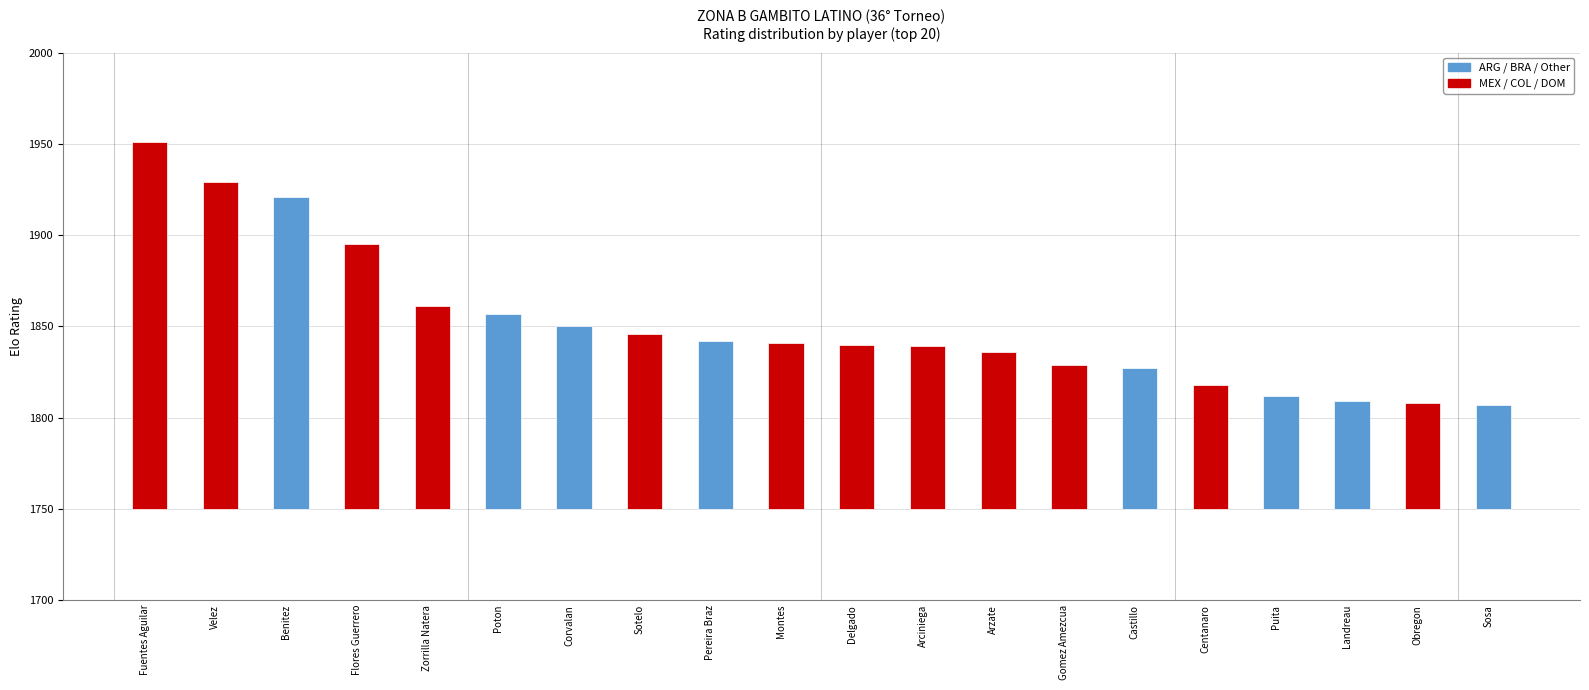

What is the label of the 16th bar from the right?

Zorrilla Natera